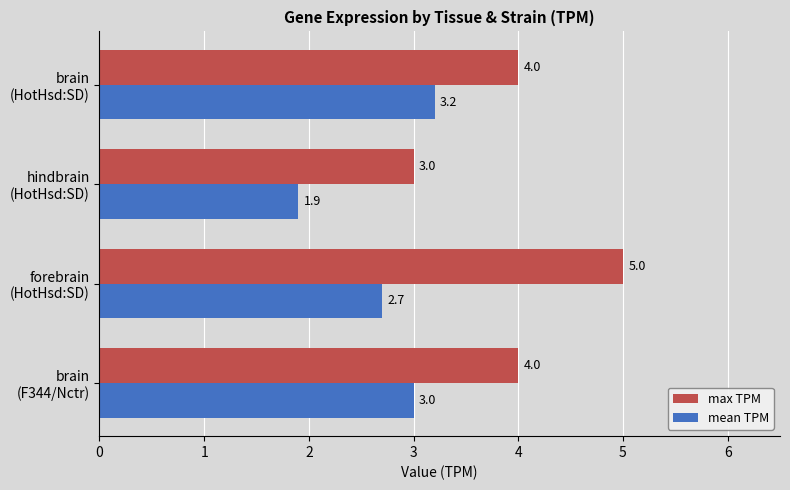

Rank the series by their average value, from highest to lowest.

max TPM, mean TPM